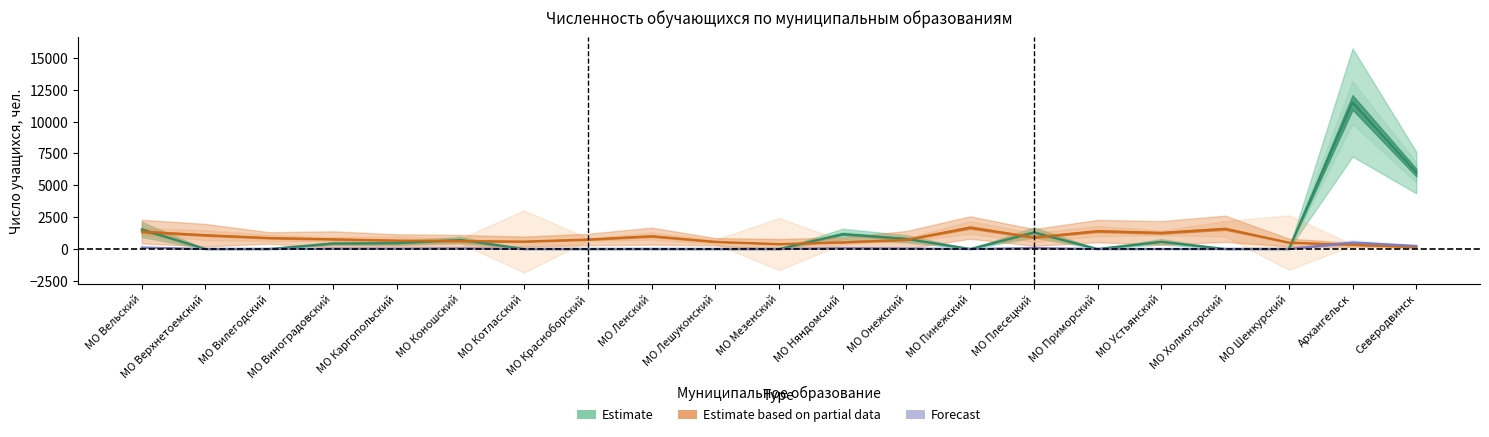

How many interior local valleys does the 2 ступень город series have?

1